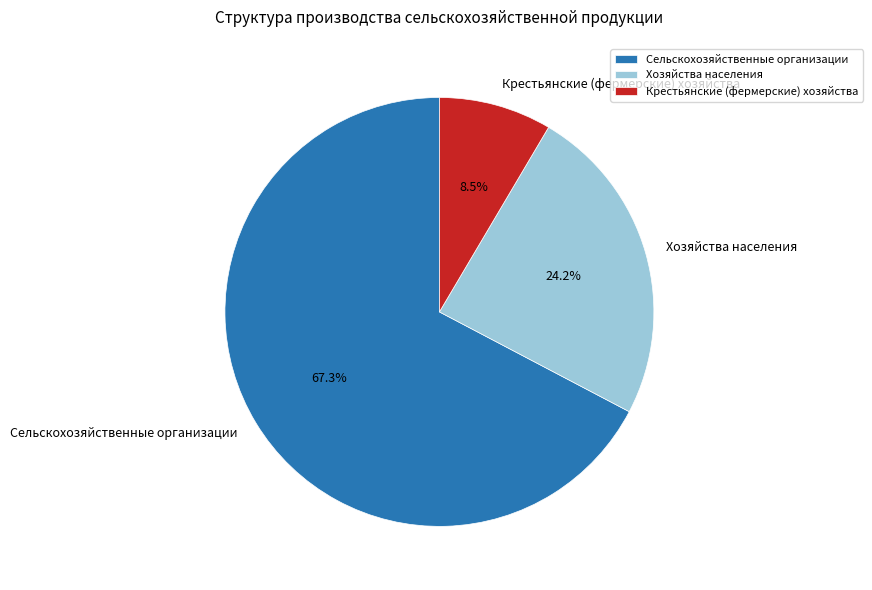

Which slice represents more than half of the pie?

Сельскохозяйственные организации